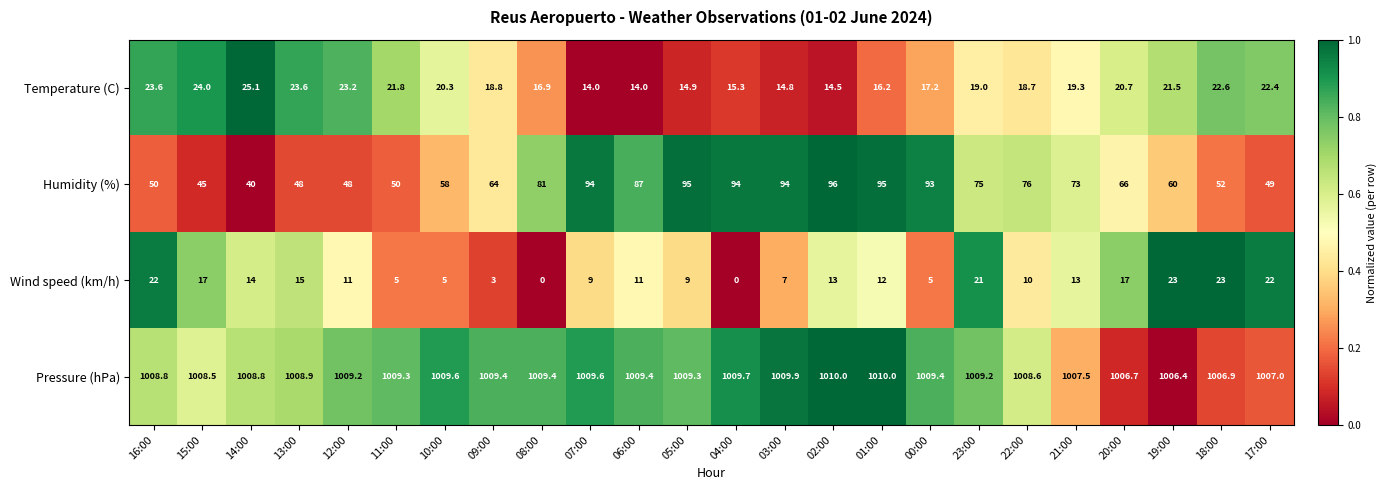

What is the difference between the Pressure (hPa) values at 19:00 and 17:00?

0.6